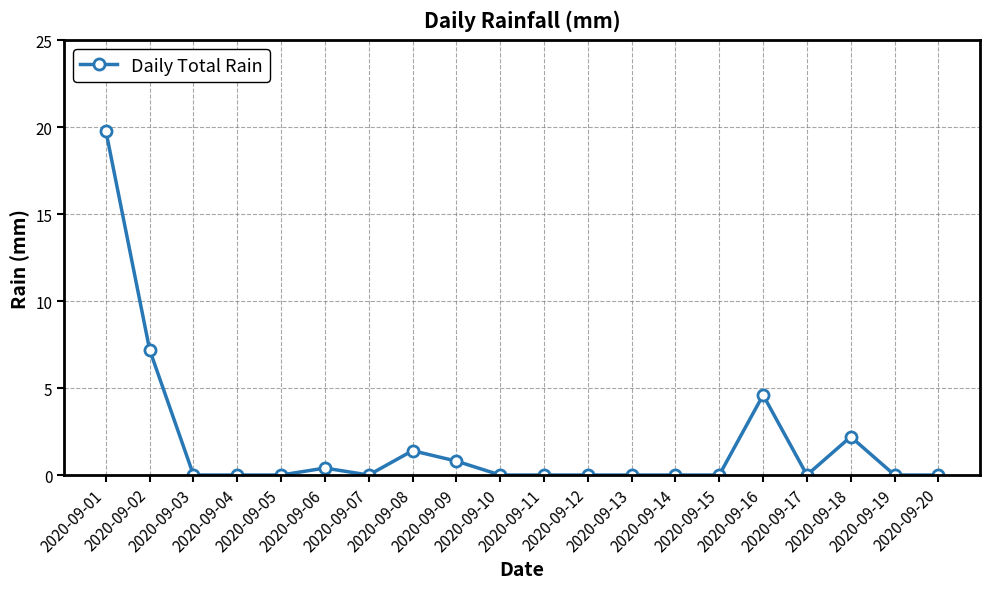

What is the difference between the maximum and minimum values?

19.8